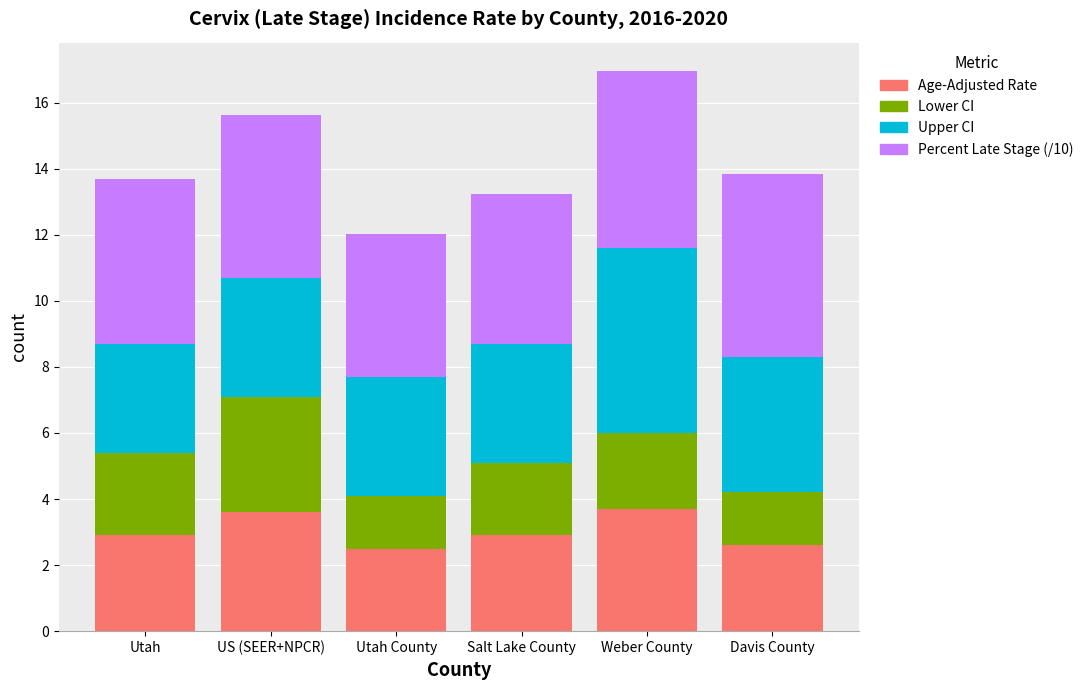

True or false: Age-Adjusted Rate has a value of 4.1 at Salt Lake County.

False